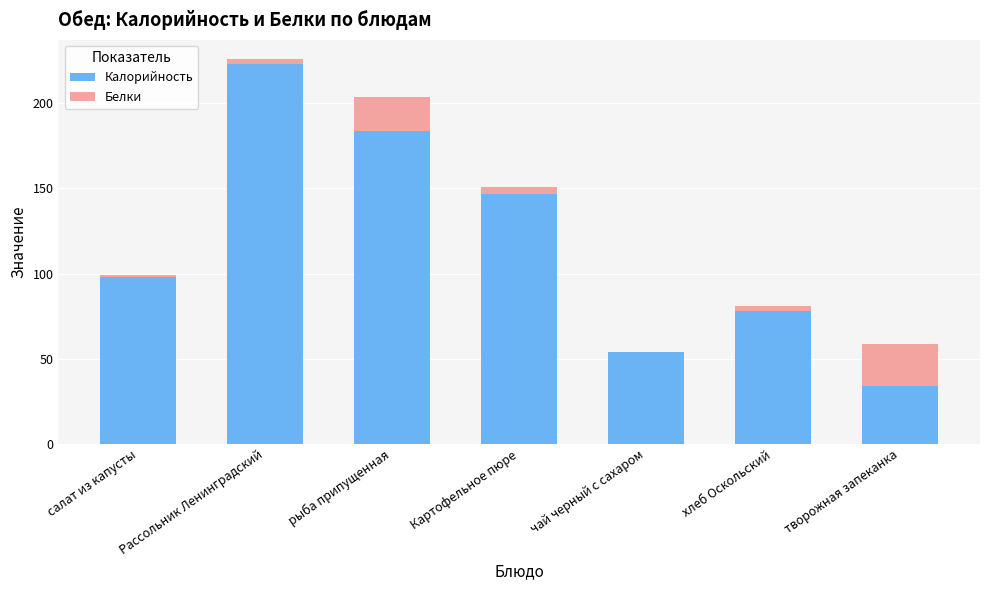

At which category is the sum across all series the highest?

Рассольник Ленинградский